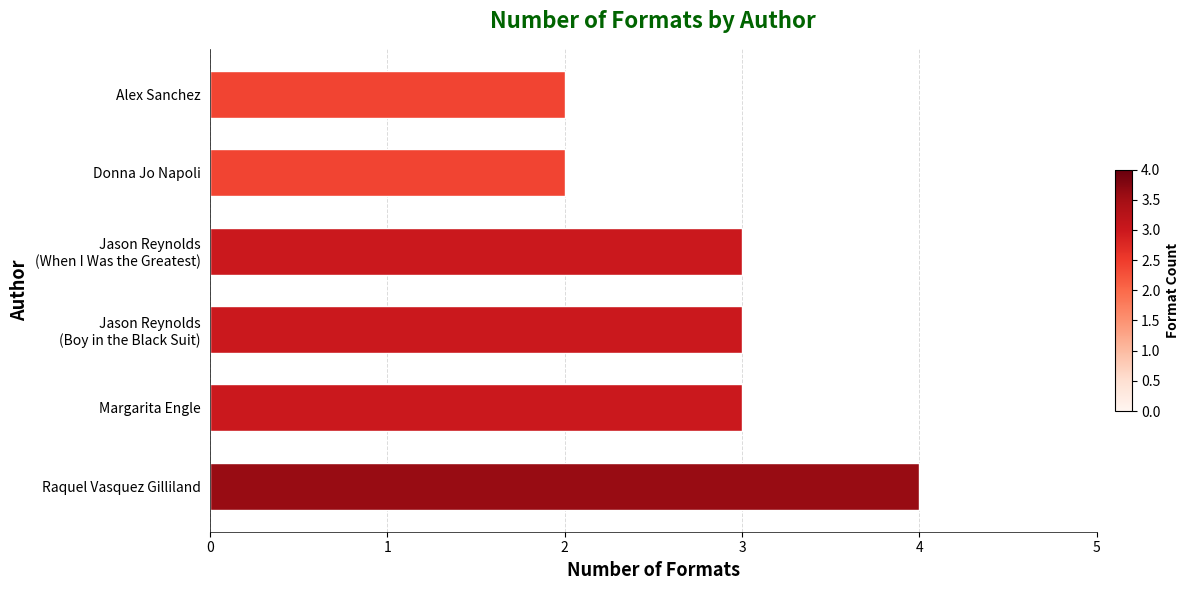

How many series are shown in this chart?

1